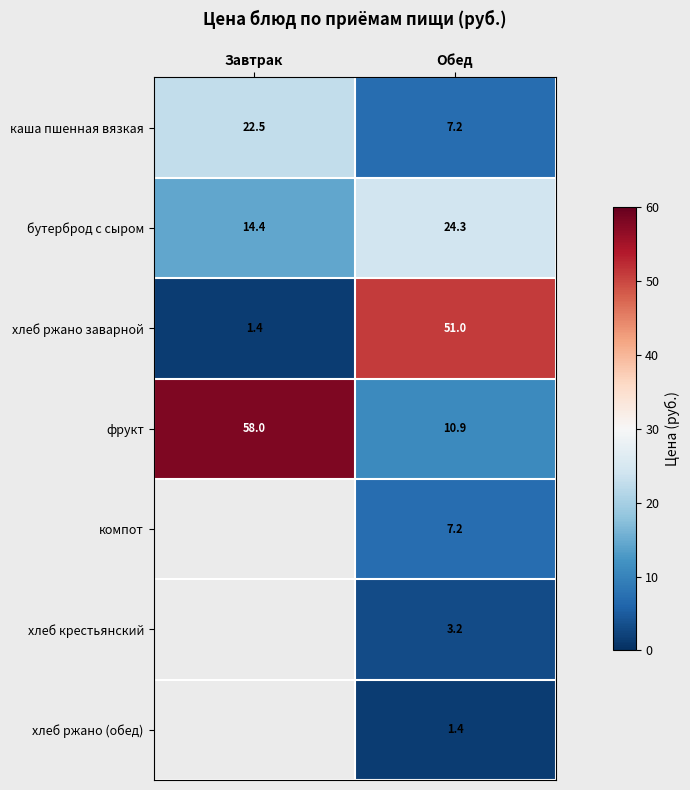

What is the difference between the maximum and minimum values in the фрукт series?

47.1